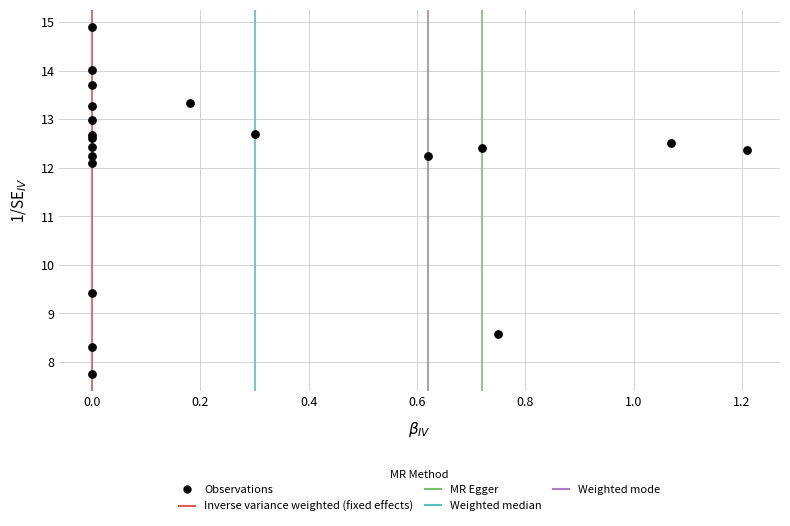

What Y value in the scatter plot is closest to 11?

12.1